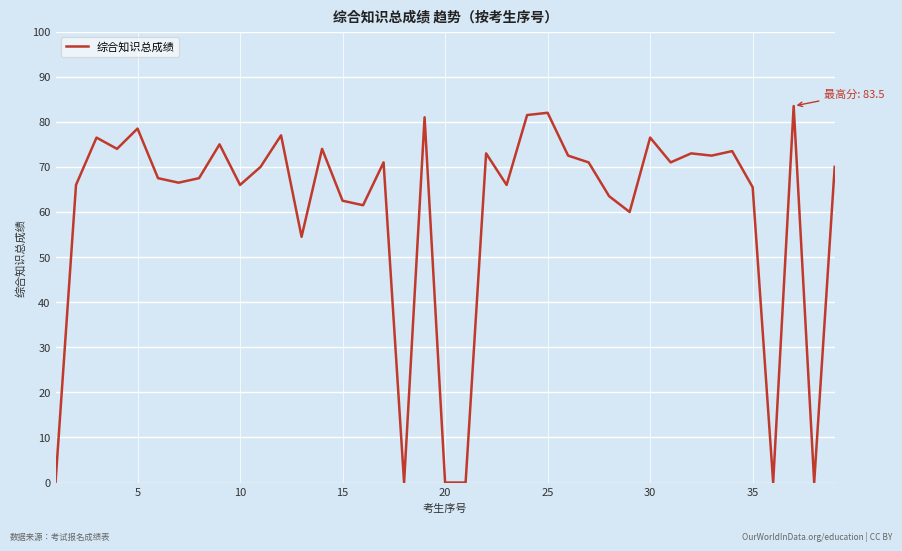

What is the maximum value shown in the chart?

83.5